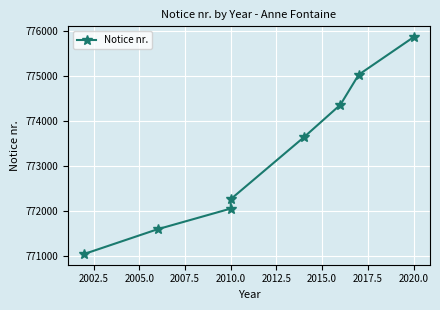

True or false: there are more than 0 points higher than both neighbors.

False